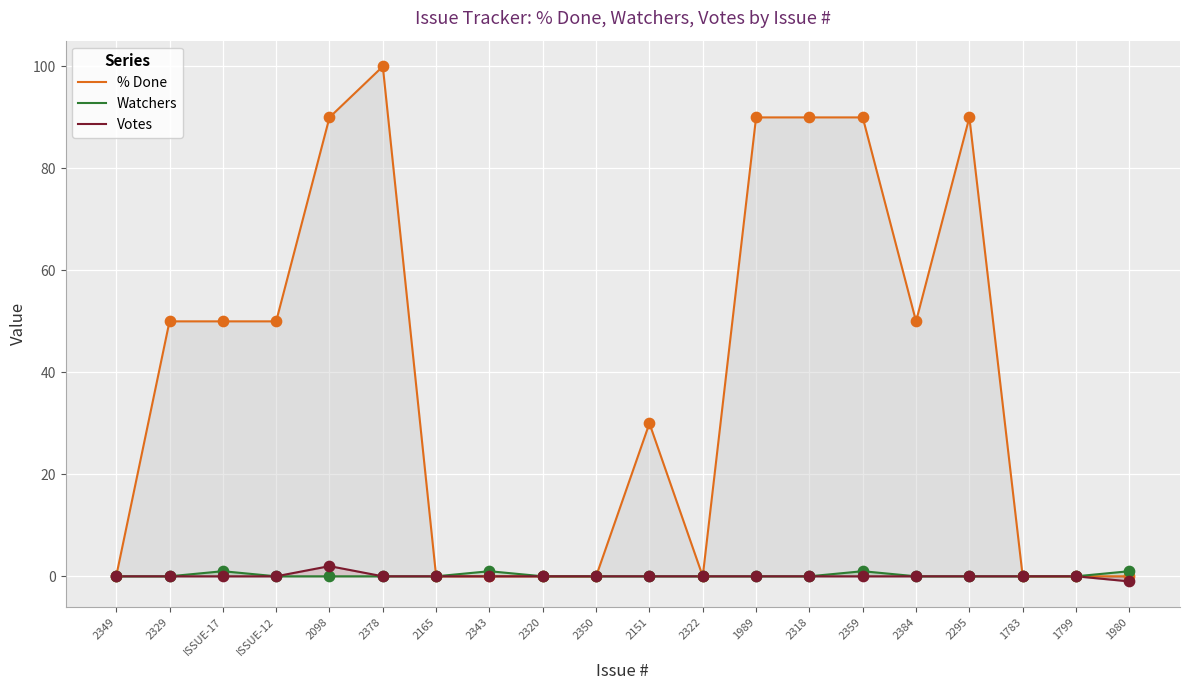

What is the total value across all series at 2329?

50